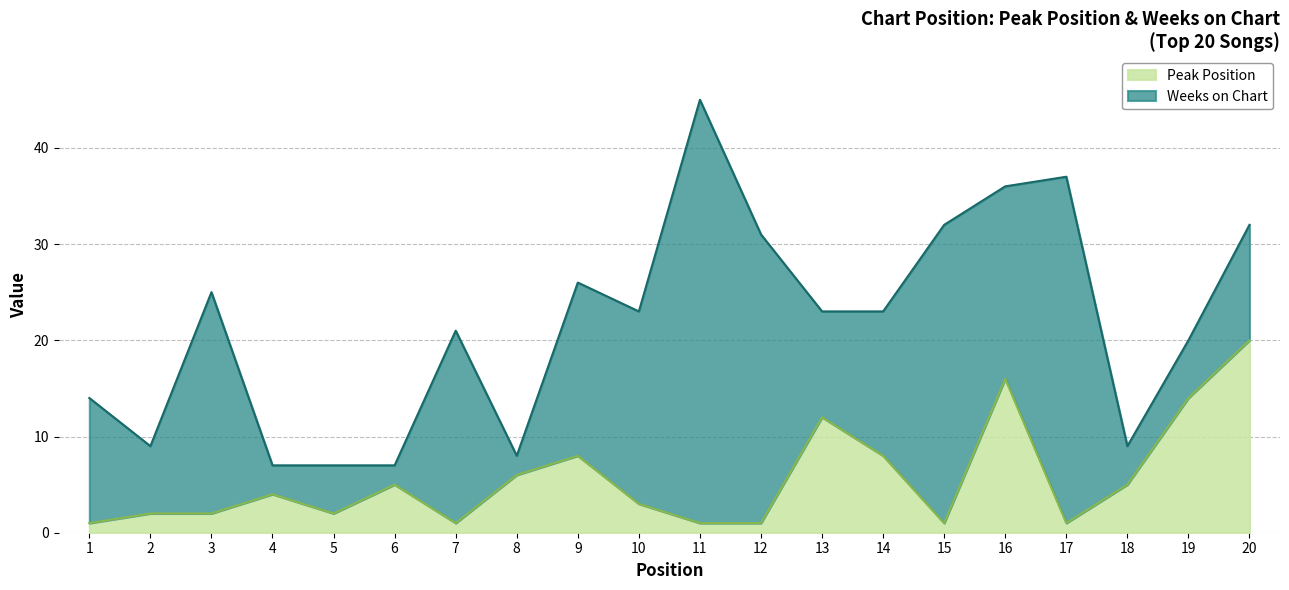

At which label does the data first exceed 4?

6